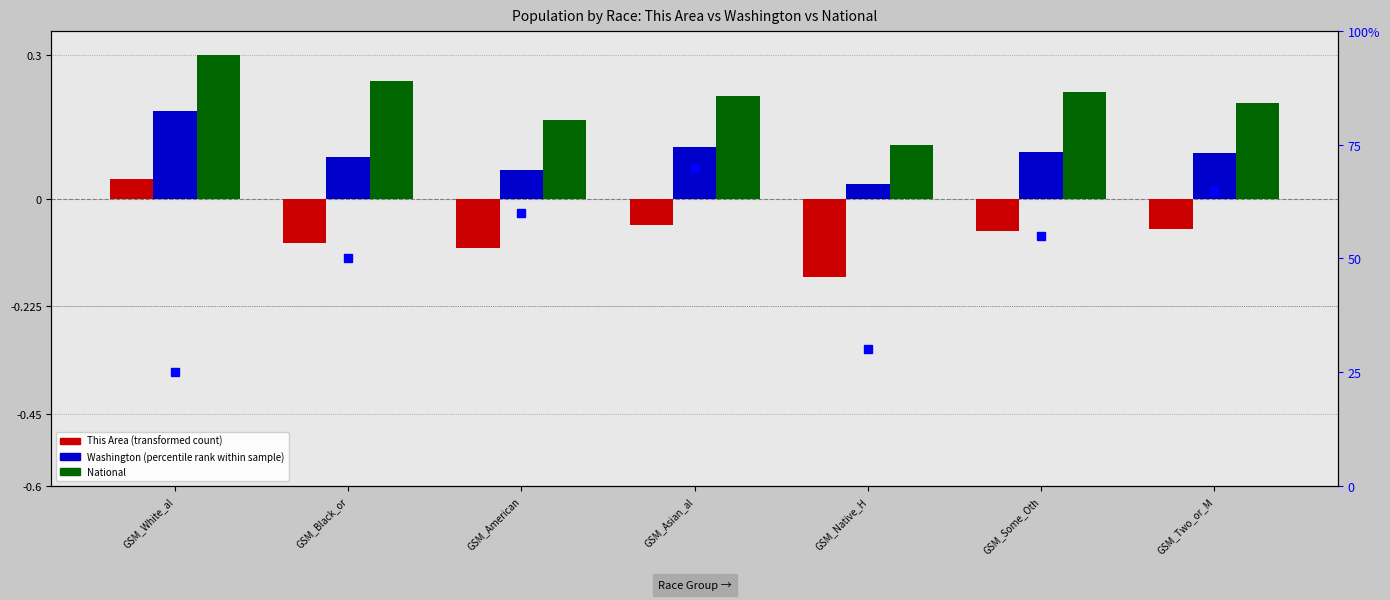

What is the sum of all This Area values?

-0.5